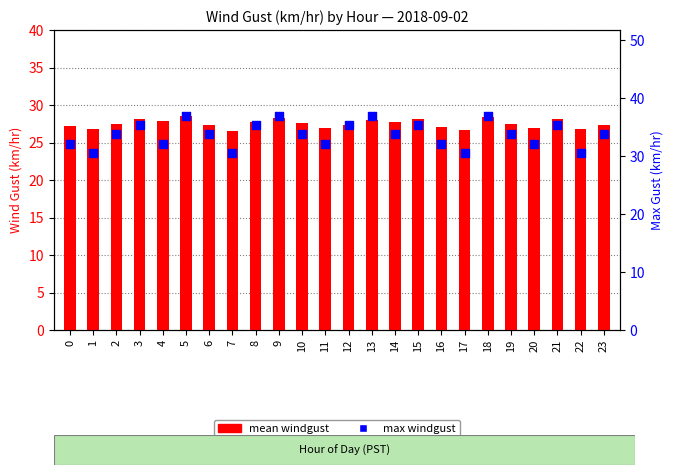

What are all the series names shown in the legend?

mean windgust, max windgust